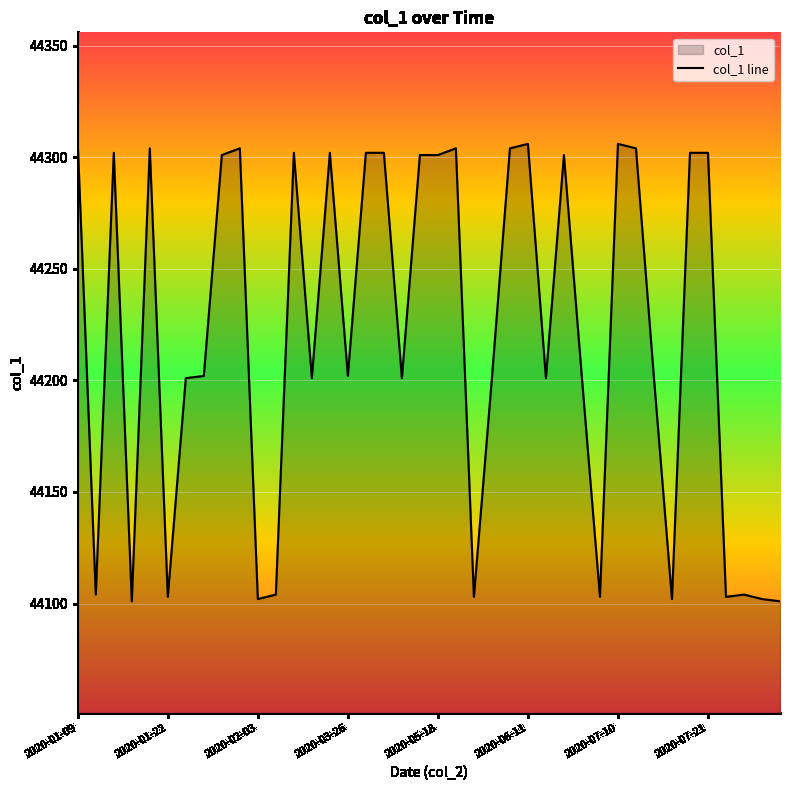

True or false: the data shows 66688 at 2020-05-18.

False